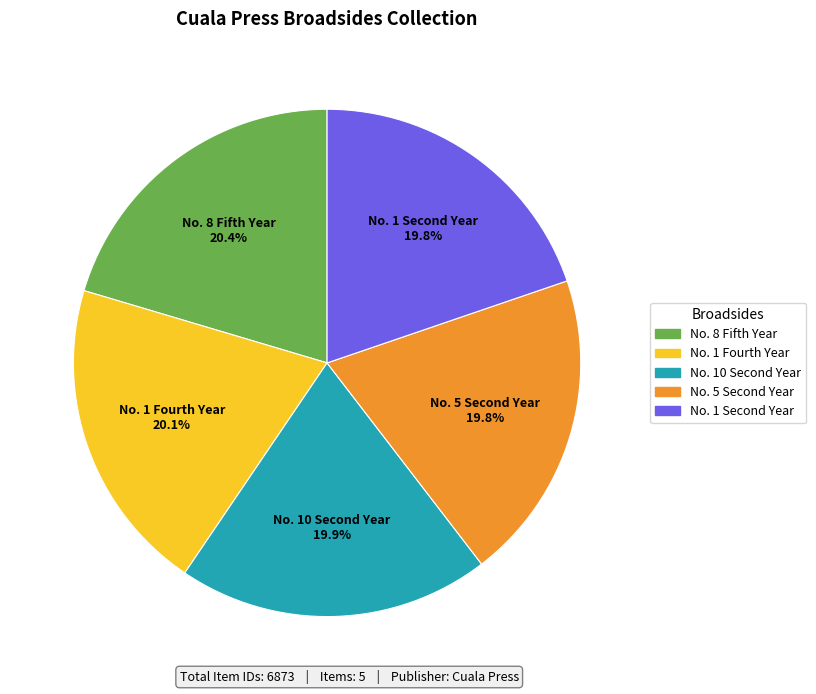

Count the number of slices in the pie.

5